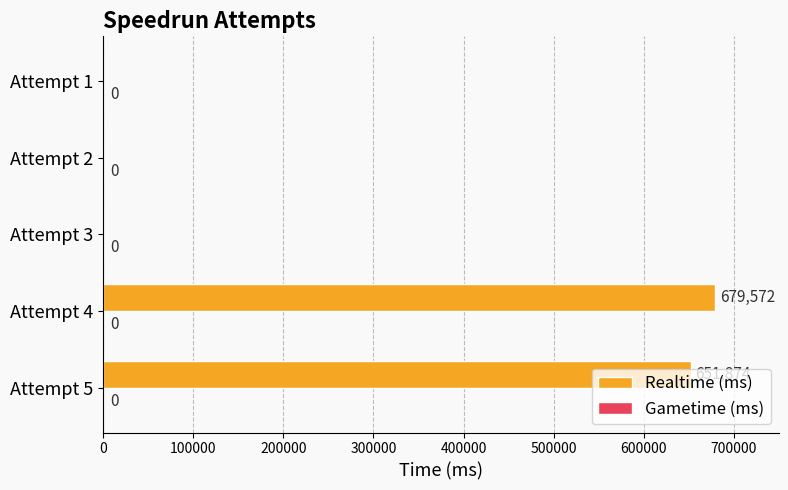

At which category does the chart reach its peak across all series?

Attempt 4